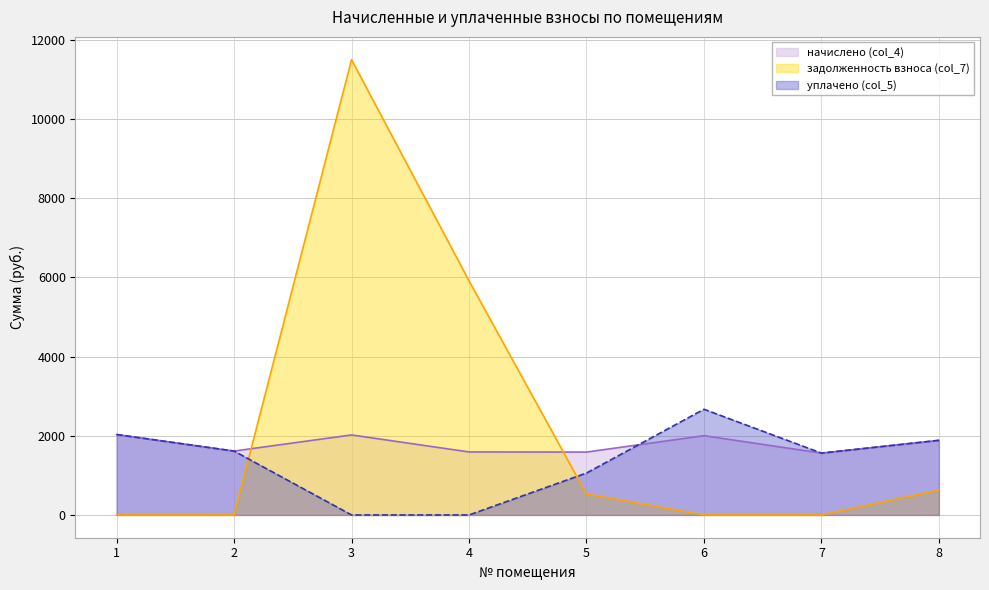

What is the minimum value for начислено (col_4)?

1561.7